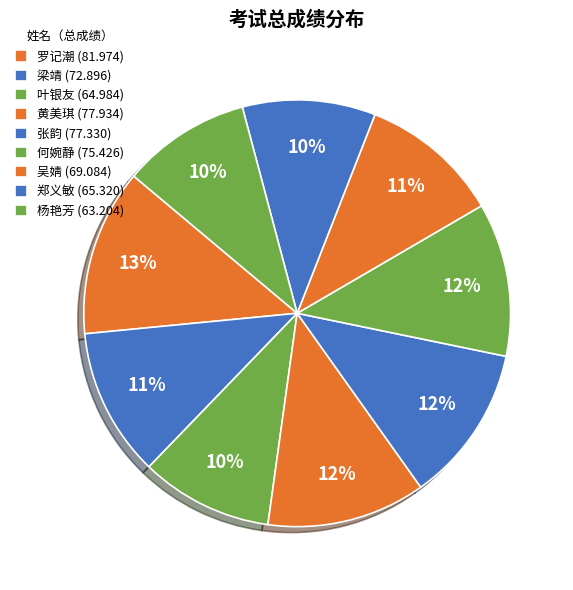

Approximately how many times larger is the value at 郑义敏 compared to 梁靖?

0.9